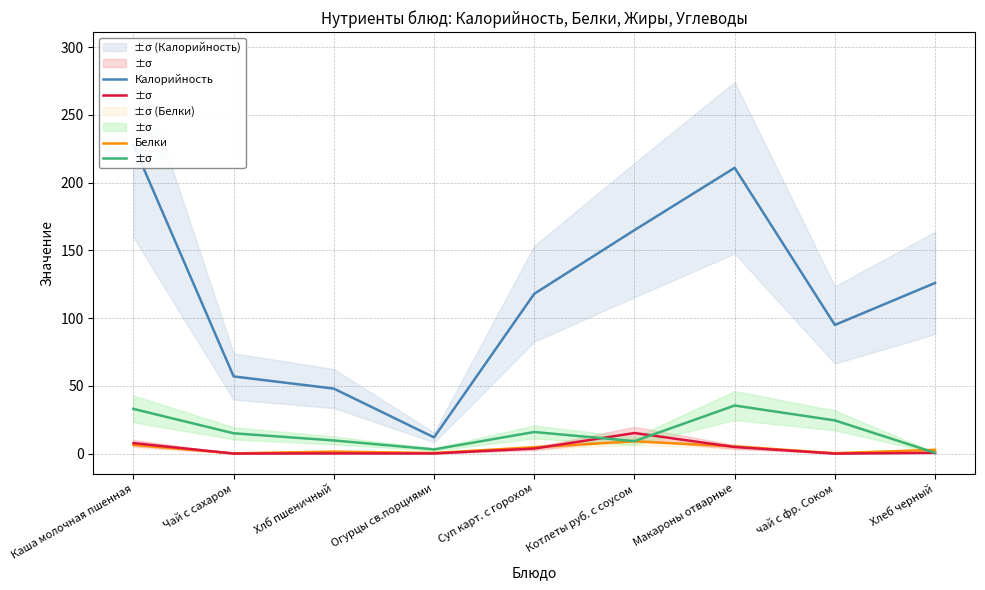

In Жиры, how many points are lower than both neighbors (excluding endpoints)?

3